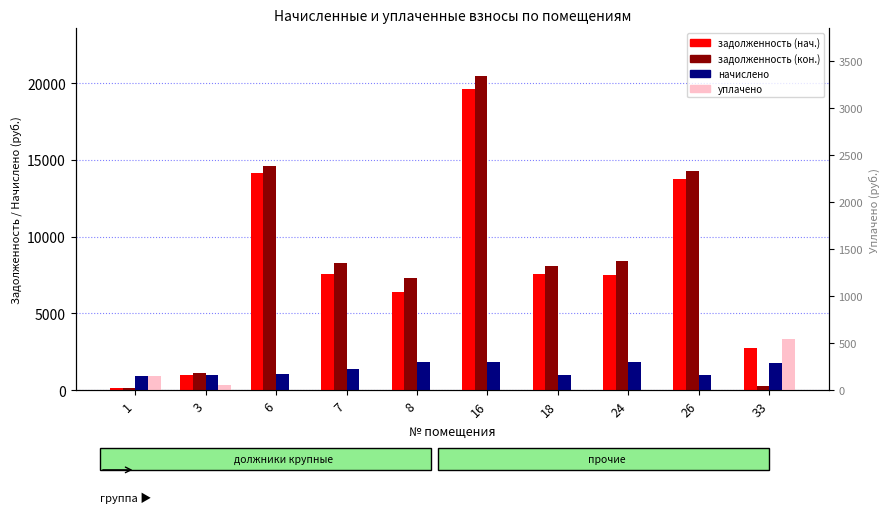

At which category does the chart reach its peak across all series?

16